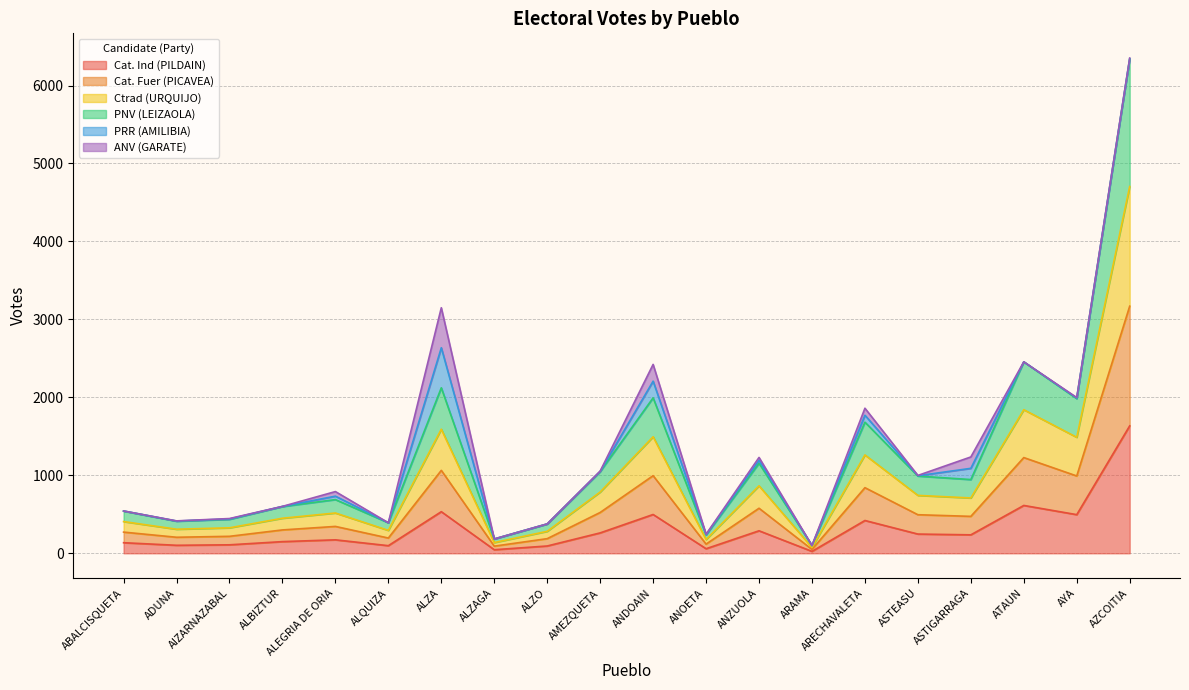

What position from the left is ASTIGARRAGA?

17